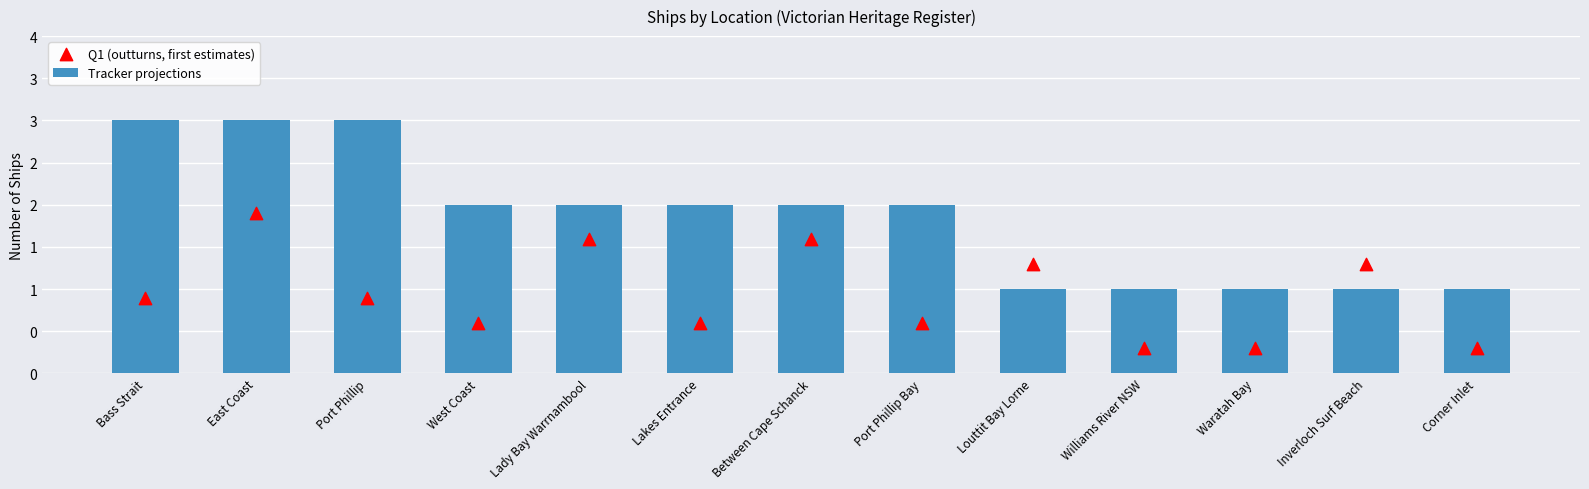

What is the total value across all series at Between Cape Schanck?

3.6